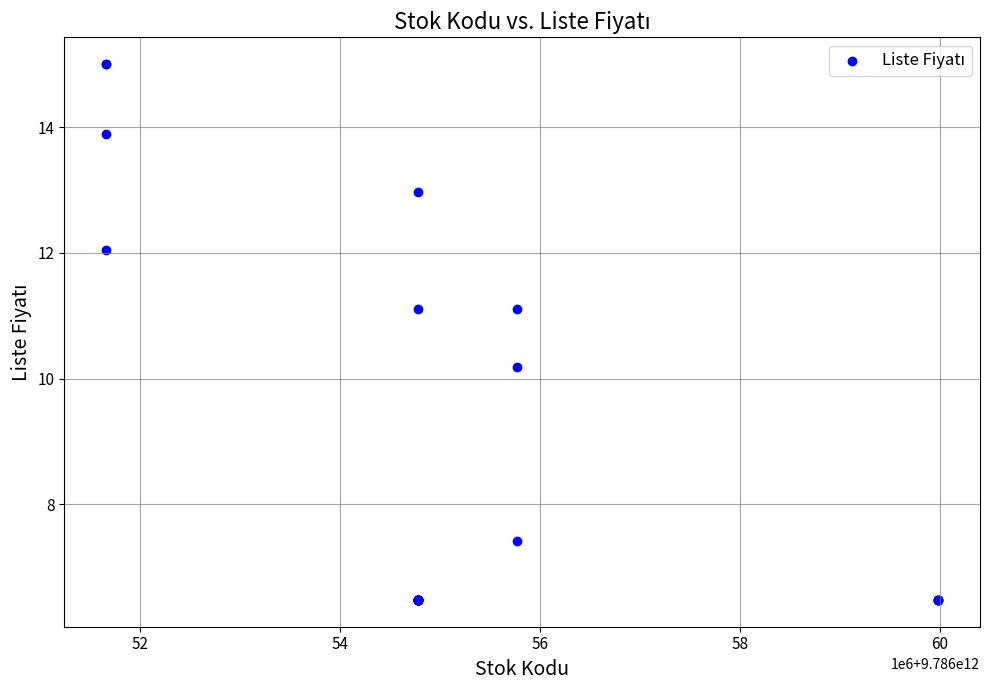

What Y value in the scatter plot is closest to 10?

10.2